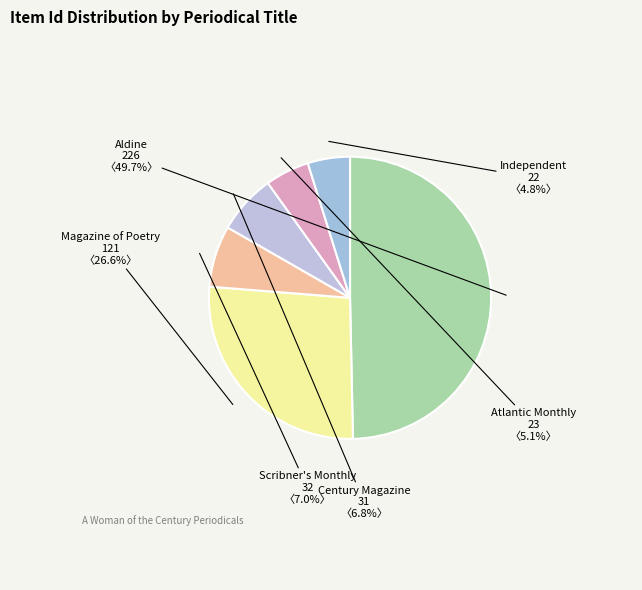

True or false: Independent accounts for 11% of the total.

False